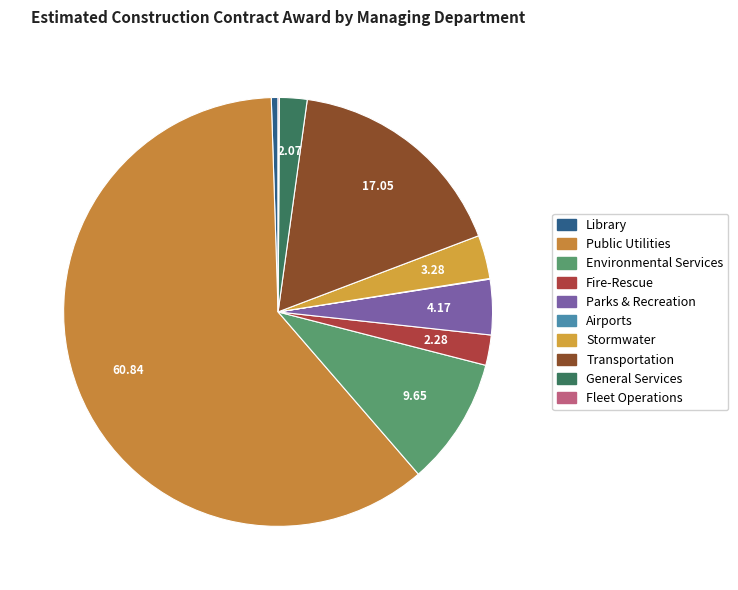

What is the total percentage of Fire-Rescue and Fleet Operations?

2.4%